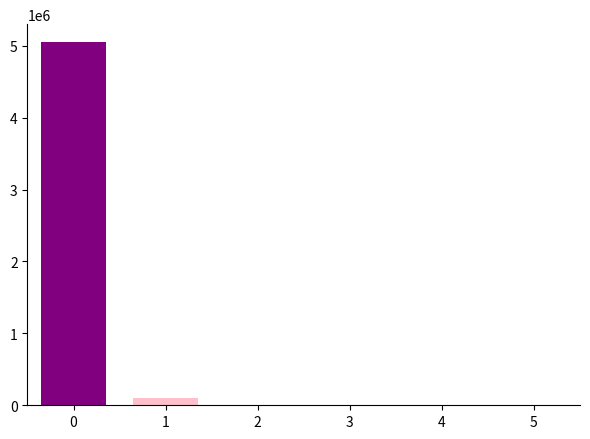

The value at 0 is 7079539.6. True or false?

False